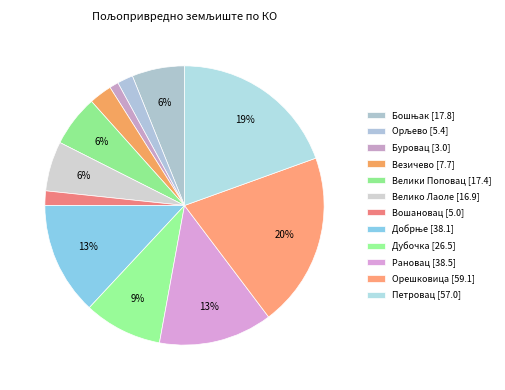

How many slices are in this pie chart?

12